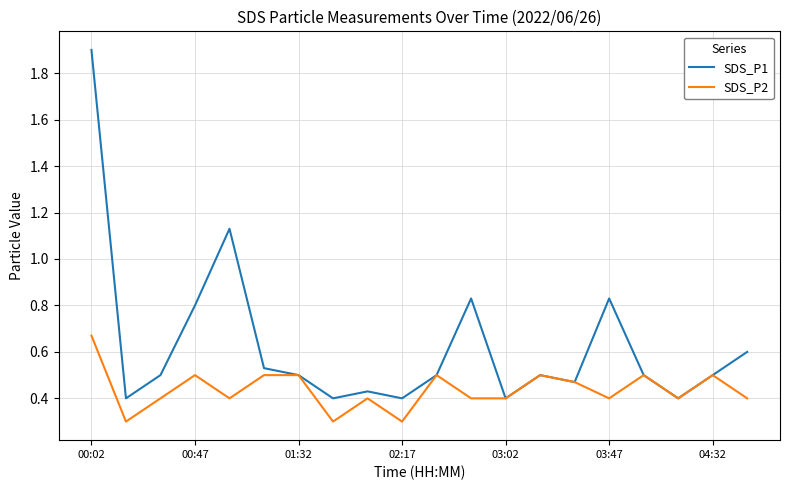

What is the minimum value for SDS_P2?

0.3